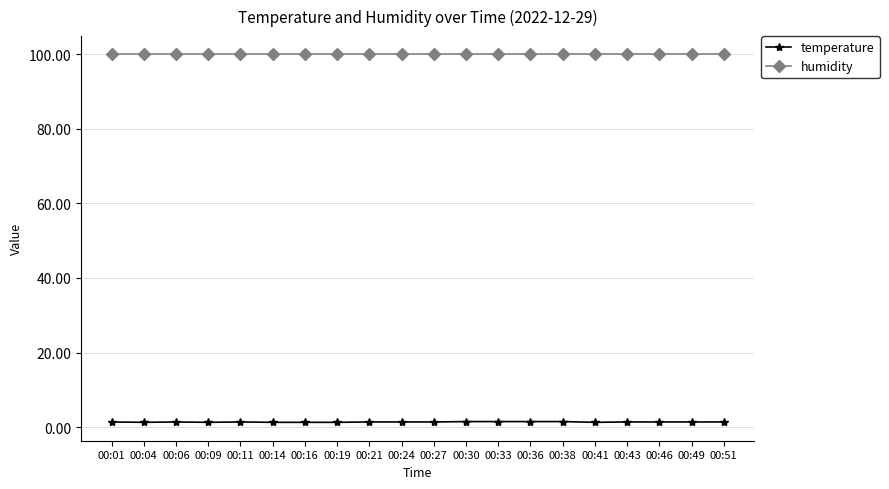

How many lines are shown in the chart?

2